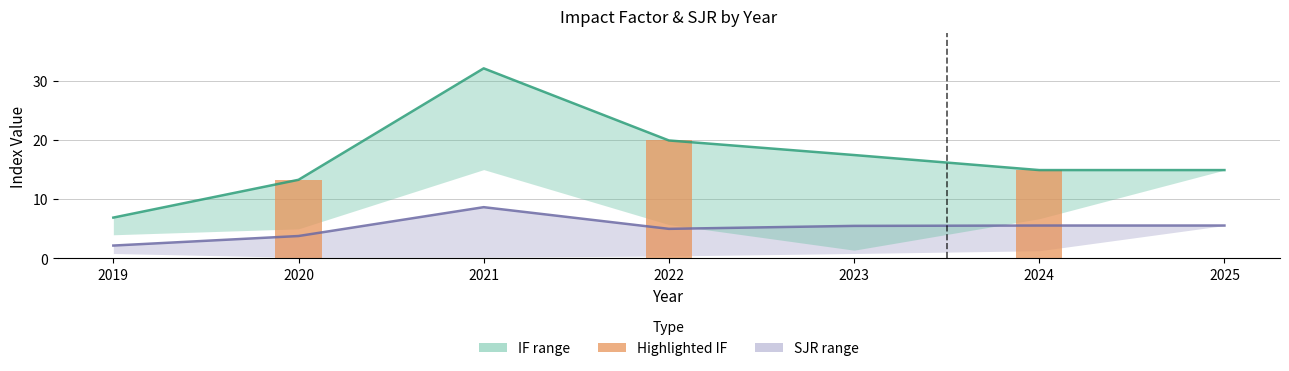

Which has a higher value, 2024 or 2021?

2021